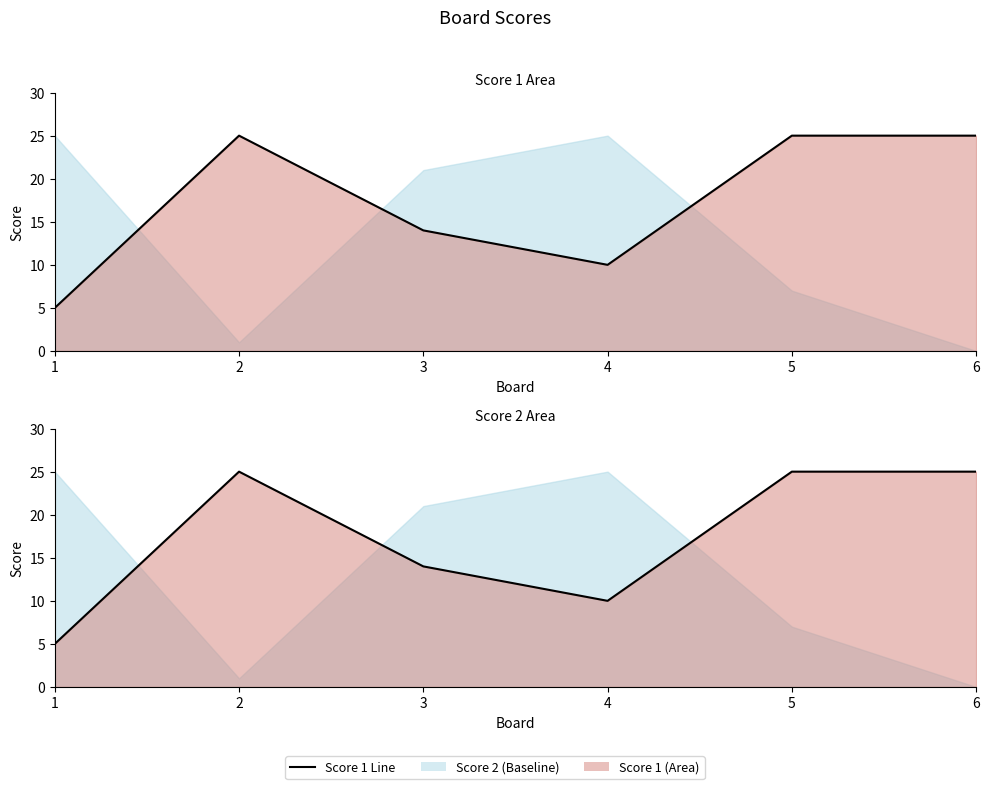

Approximately how many times larger is the value at 2 compared to 6?

1.0